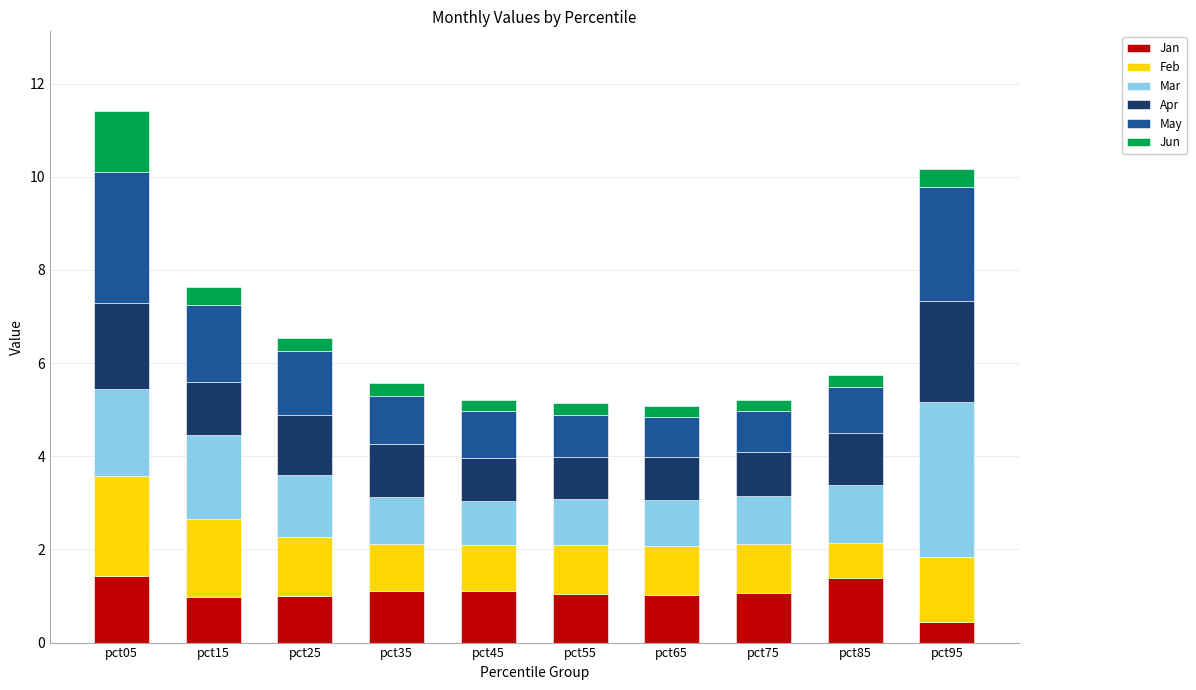

What is the lowest value of the Jan series?

0.4